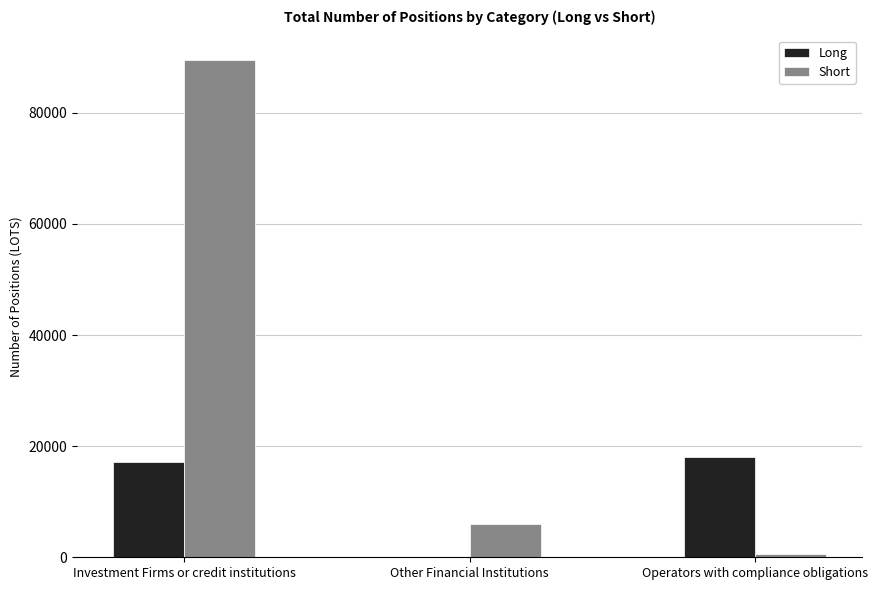

The value of Long at Investment Firms or credit institutions is 17171.3. True or false?

True